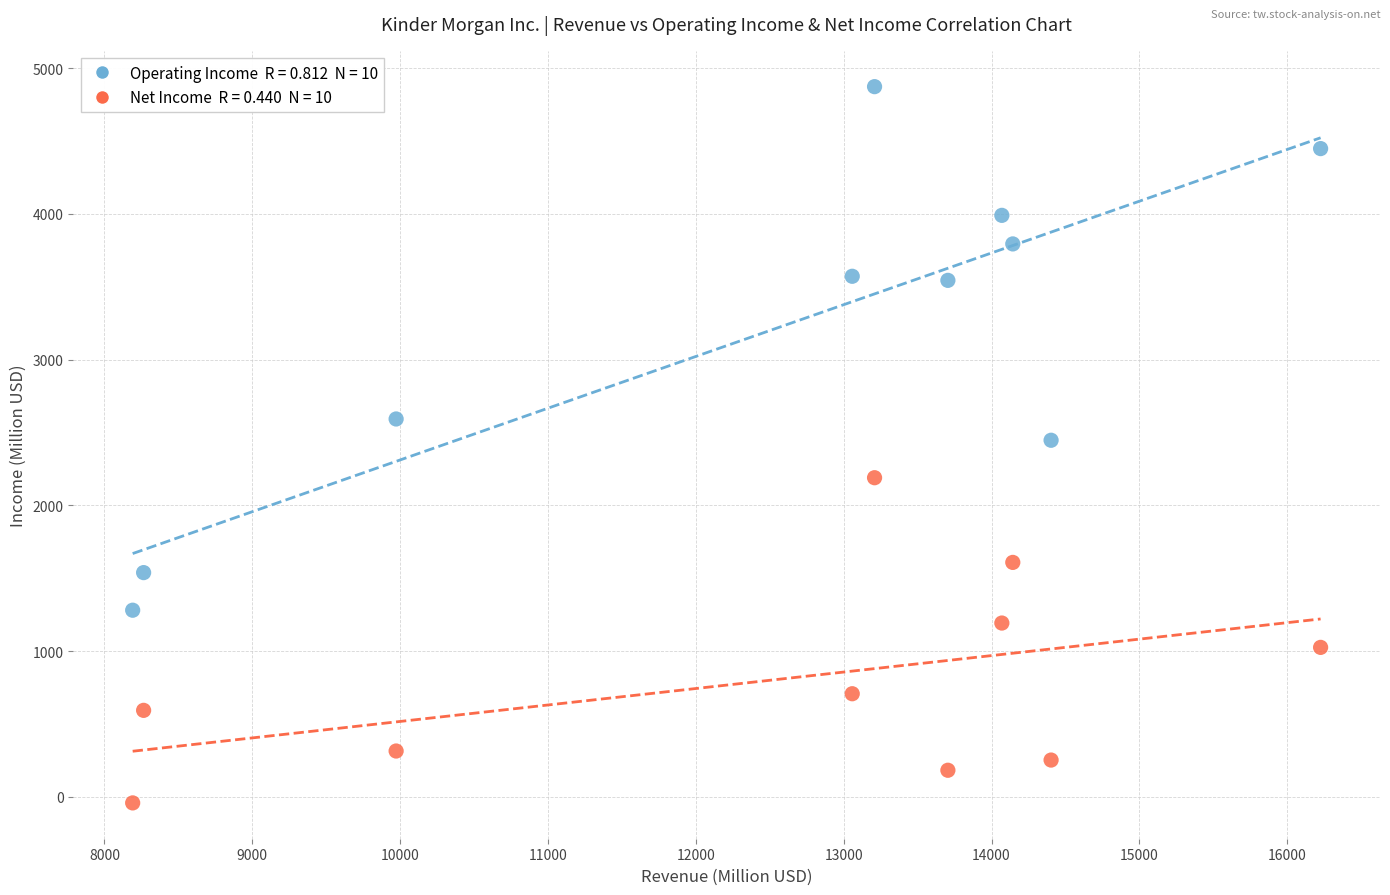

Across all data points, what is the range of X values (max minus min)?

8035